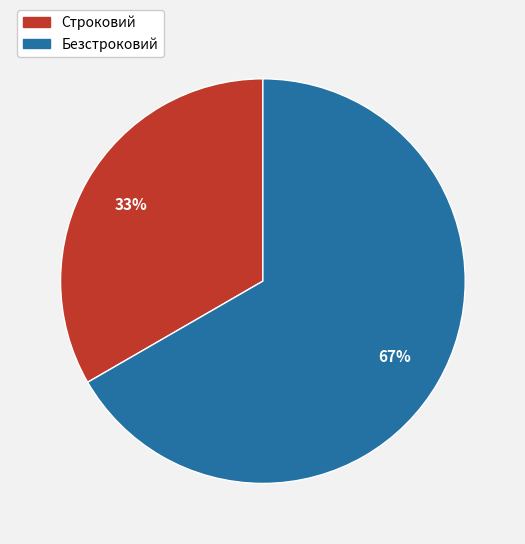

Is the sum of Строковий and Безстроковий greater than half?

Yes